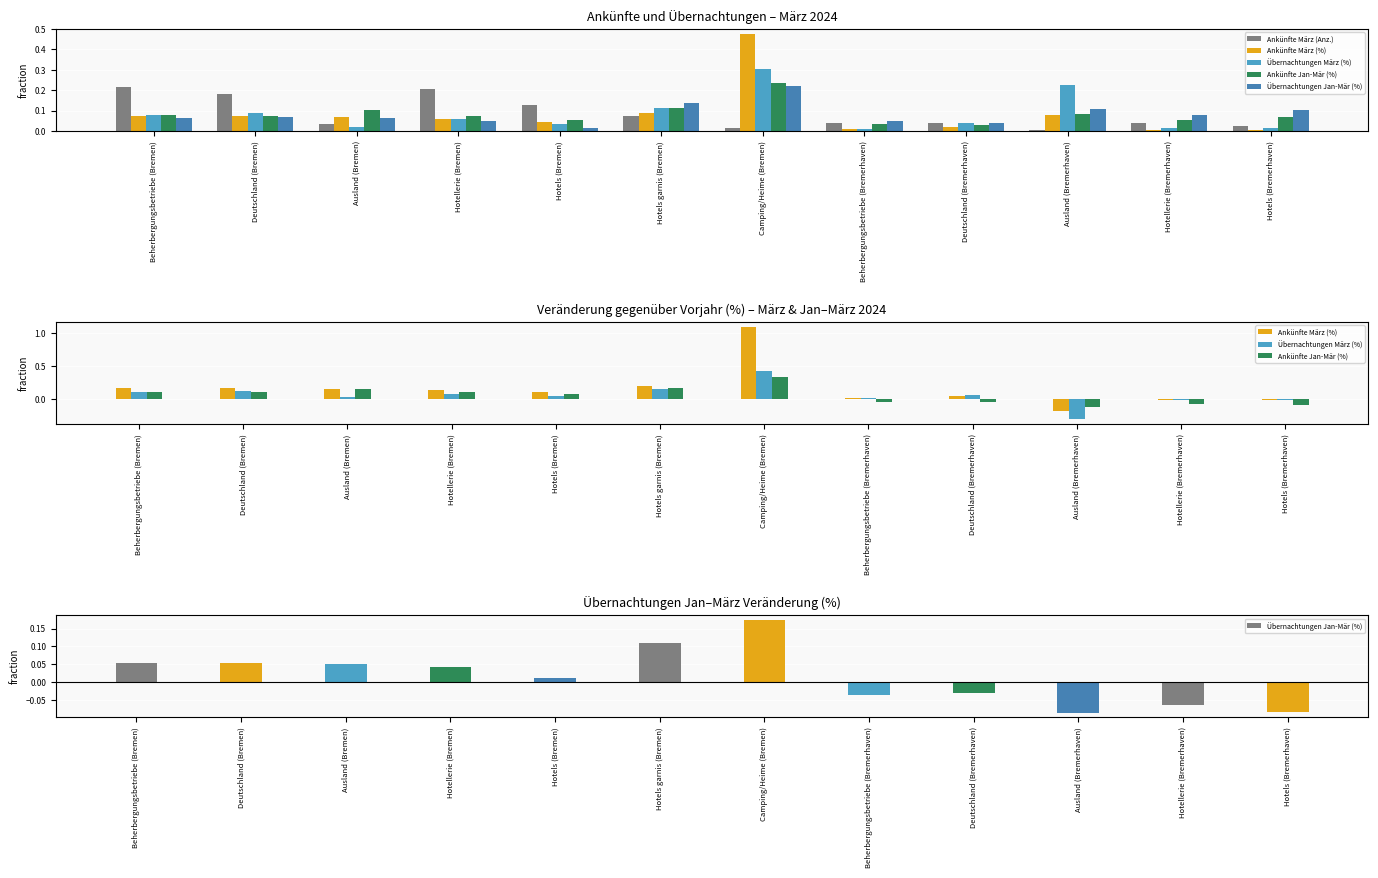

List the series in order of their peak value, highest first.

Ankünfte März (%), Übernachtungen März (%), Ankünfte Jan-Mär (%), Ankünfte März (Anz.), Übernachtungen Jan-Mär (%)